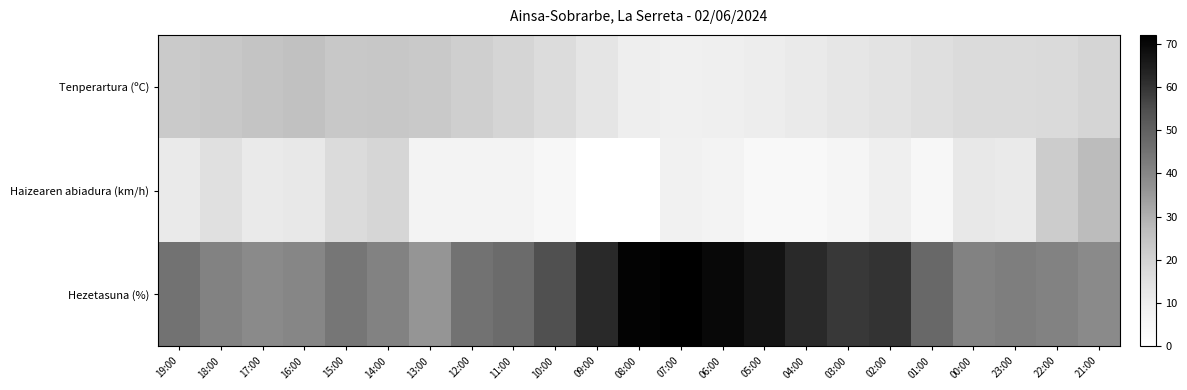

Reading left to right, extract all data points from this chart.

Tenperartura (ºC): 19:00=22.5	18:00=23.5	17:00=24.7	16:00=25.4	15:00=23.1	14:00=23.8	13:00=22.9	12:00=21.2	11:00=19.3	10:00=16.7	09:00=13.4	08:00=9.8	07:00=8.8	06:00=9.4	05:00=10.3	04:00=11.4	03:00=12.9	02:00=13.9	01:00=15.5	00:00=17.0	23:00=17.0	22:00=17.7	21:00=19.2
Haizearen abiadura (km/h): 19:00=11.0	18:00=15.0	17:00=11.0	16:00=12.0	15:00=17.0	14:00=19.0	13:00=7.0	12:00=7.0	11:00=7.0	10:00=5.0	09:00=0.0	08:00=0.0	07:00=8.0	06:00=7.0	05:00=4.0	04:00=4.0	03:00=6.0	02:00=9.0	01:00=5.0	00:00=12.0	23:00=11.0	22:00=22.0	21:00=27.0
Hezetasuna (%): 19:00=45.0	18:00=41.0	17:00=39.0	16:00=40.0	15:00=44.0	14:00=41.0	13:00=36.0	12:00=45.0	11:00=47.0	10:00=54.0	09:00=62.0	08:00=71.0	07:00=72.0	06:00=70.0	05:00=67.0	04:00=62.0	03:00=59.0	02:00=60.0	01:00=48.0	00:00=41.0	23:00=42.0	22:00=41.0	21:00=39.0